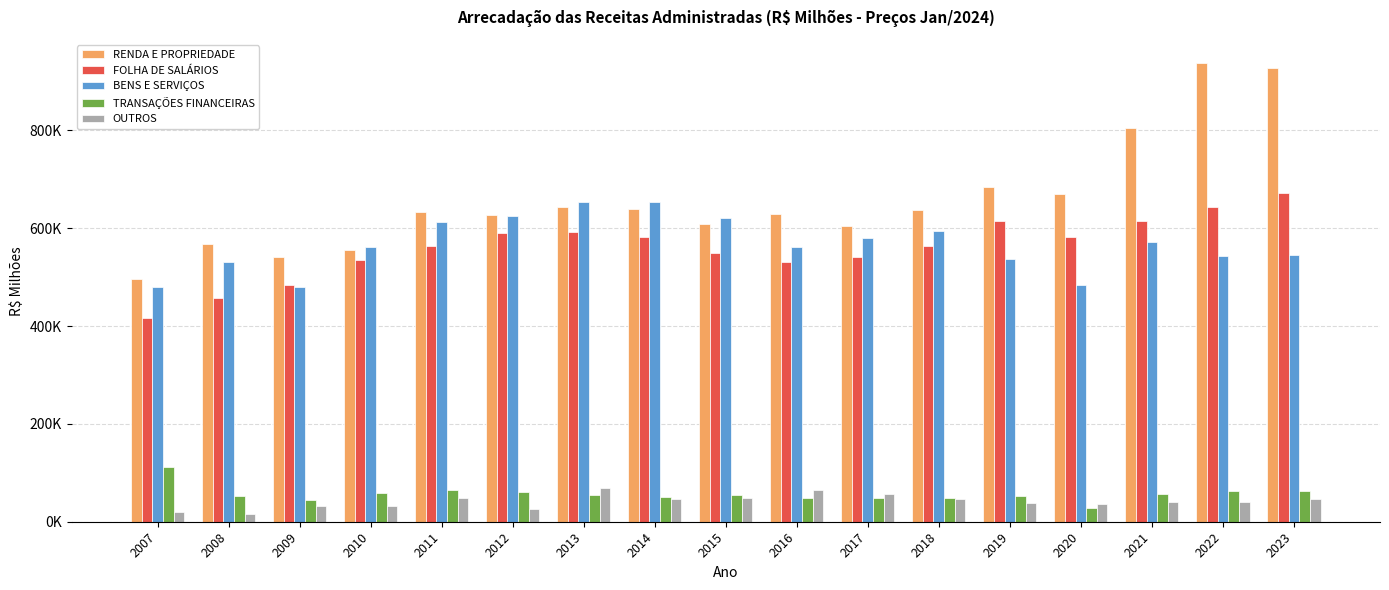

What is the difference between the highest and lowest values at 2021?

763471.1